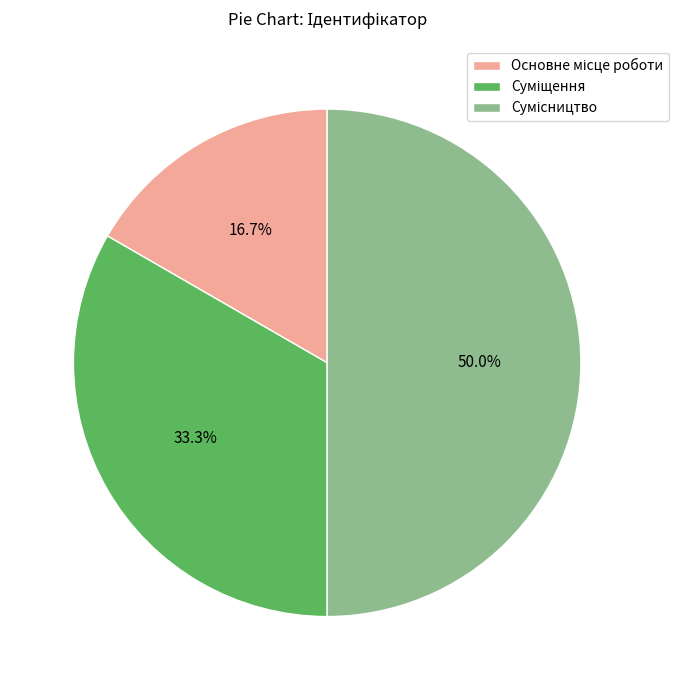

Combined, do Основне місце роботи and Сумісництво account for over 50%?

Yes